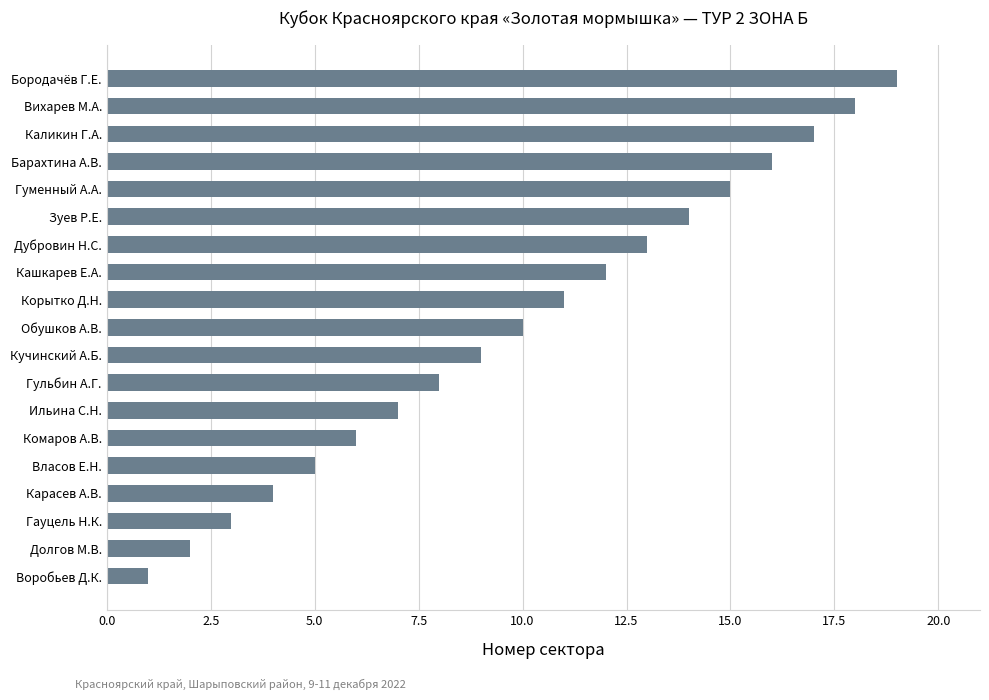

Is it true that the value at Власов Е.Н. is 7?

False